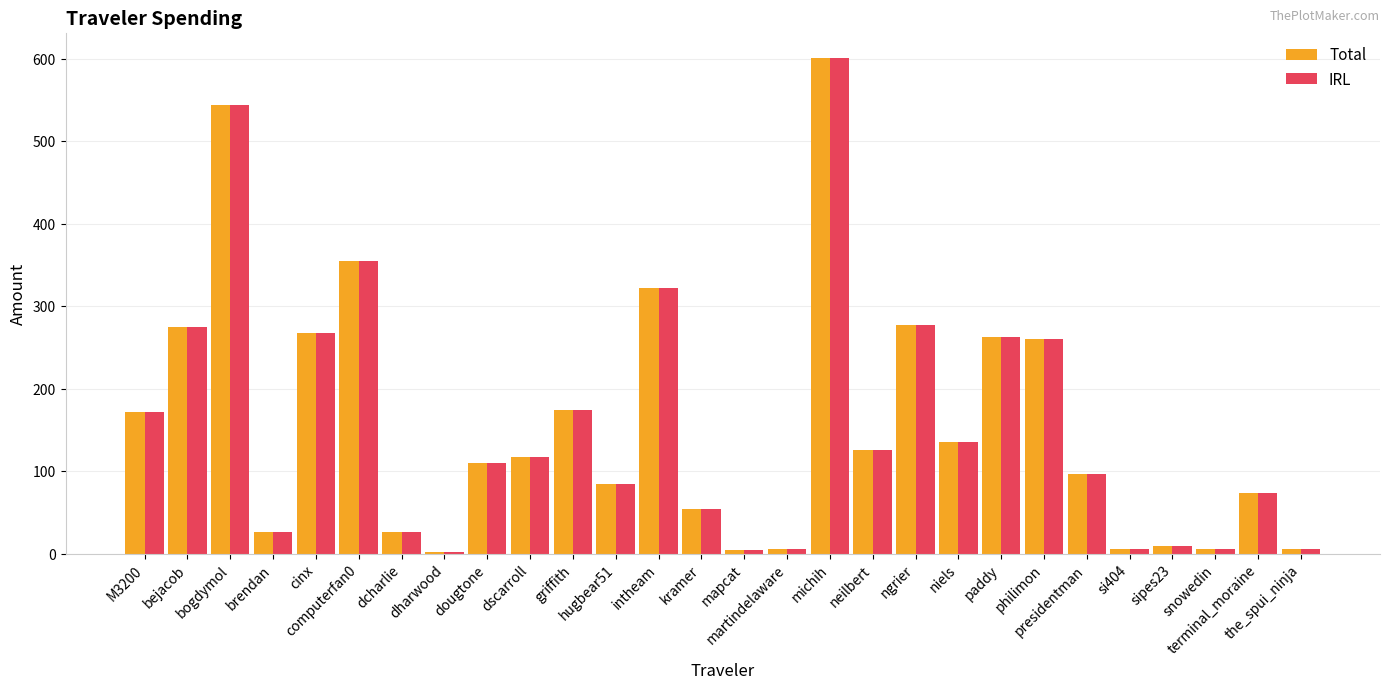

At which category is the sum across all series the highest?

michih